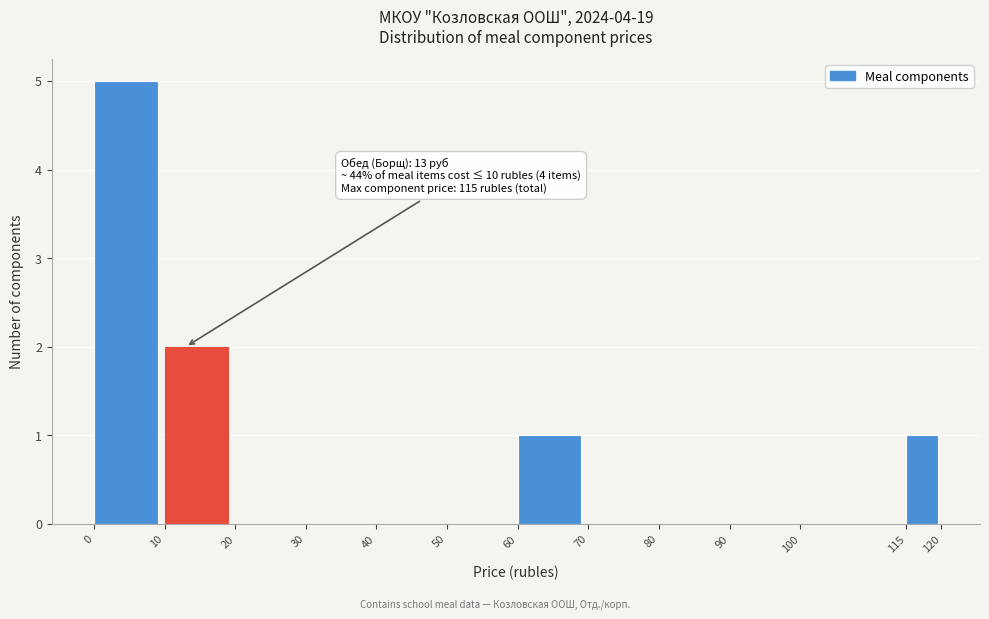

Over which range of the x-axis is the bar tallest?

0 to 10